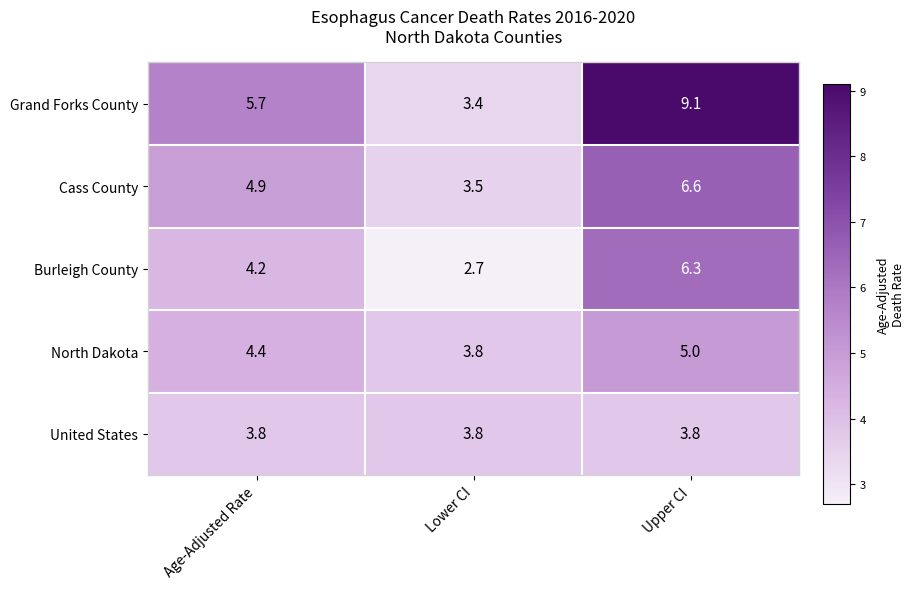

Is it true that North Dakota equals 5.0 at Upper CI?

True